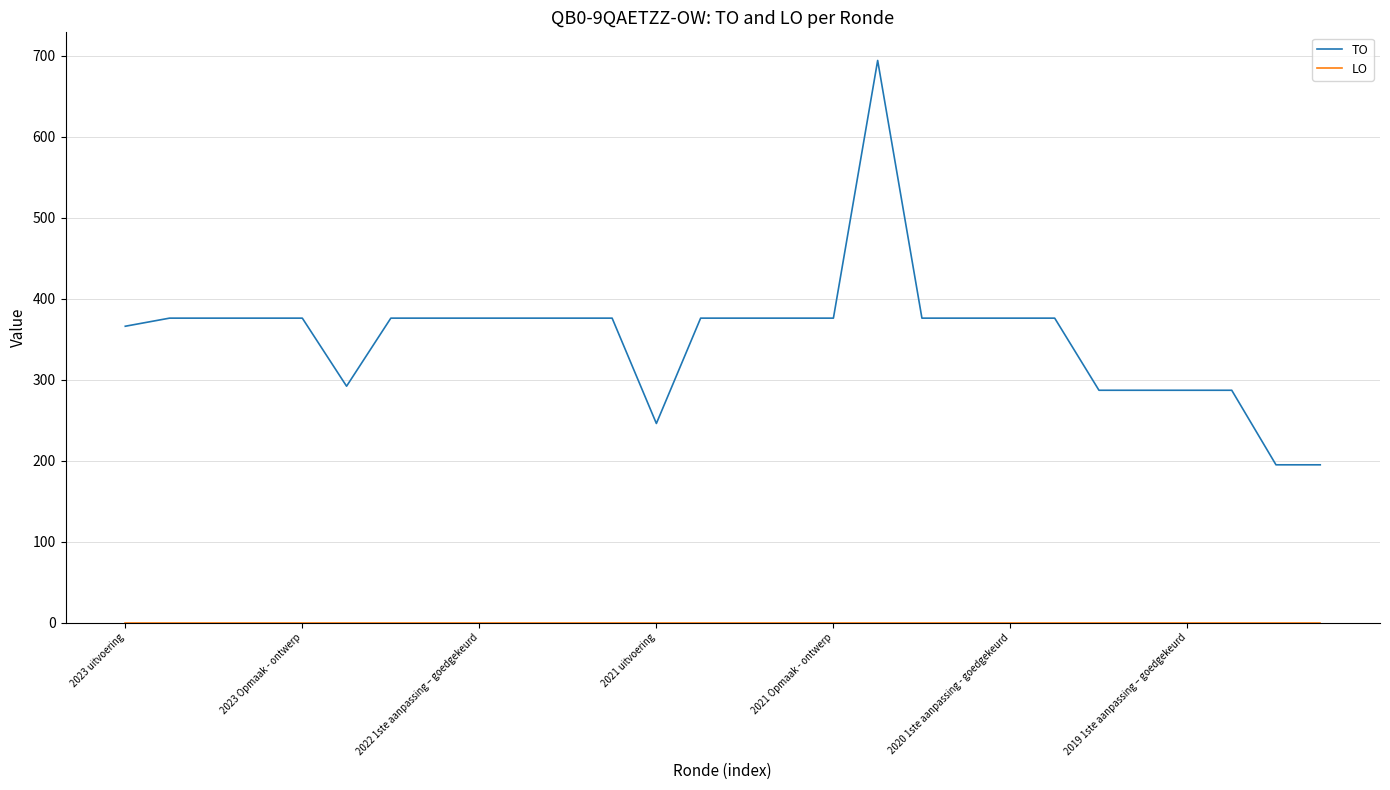

Which series has the largest total across all categories?

TO